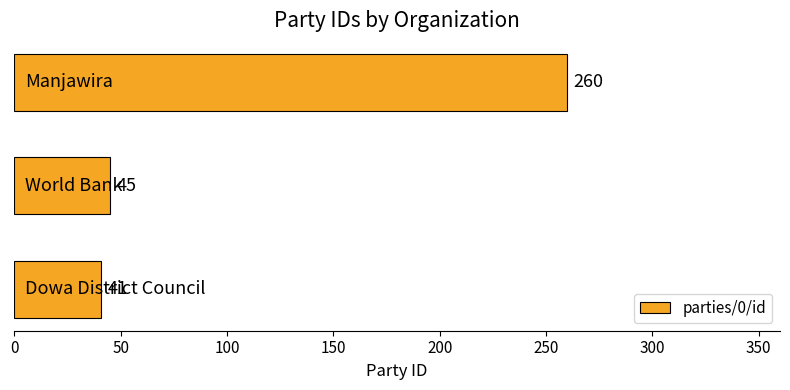

Reading bottom to top, transcribe all the data shown in this chart.

41	45	260